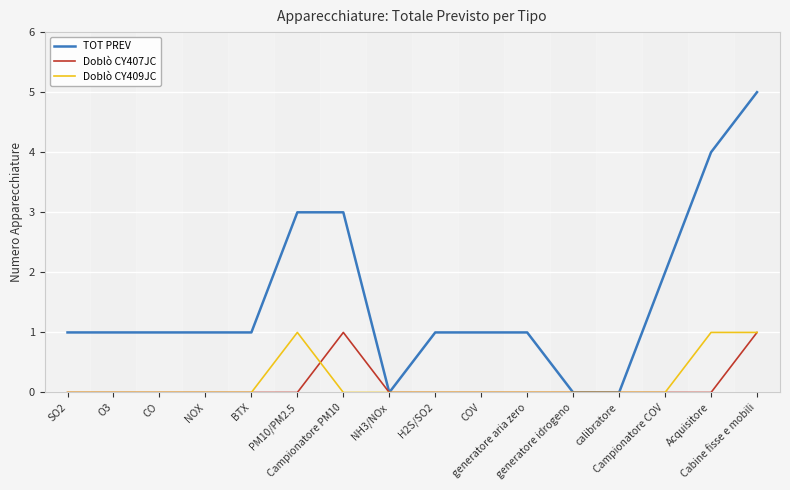

What is the maximum value for Doblò CY407JC?

1